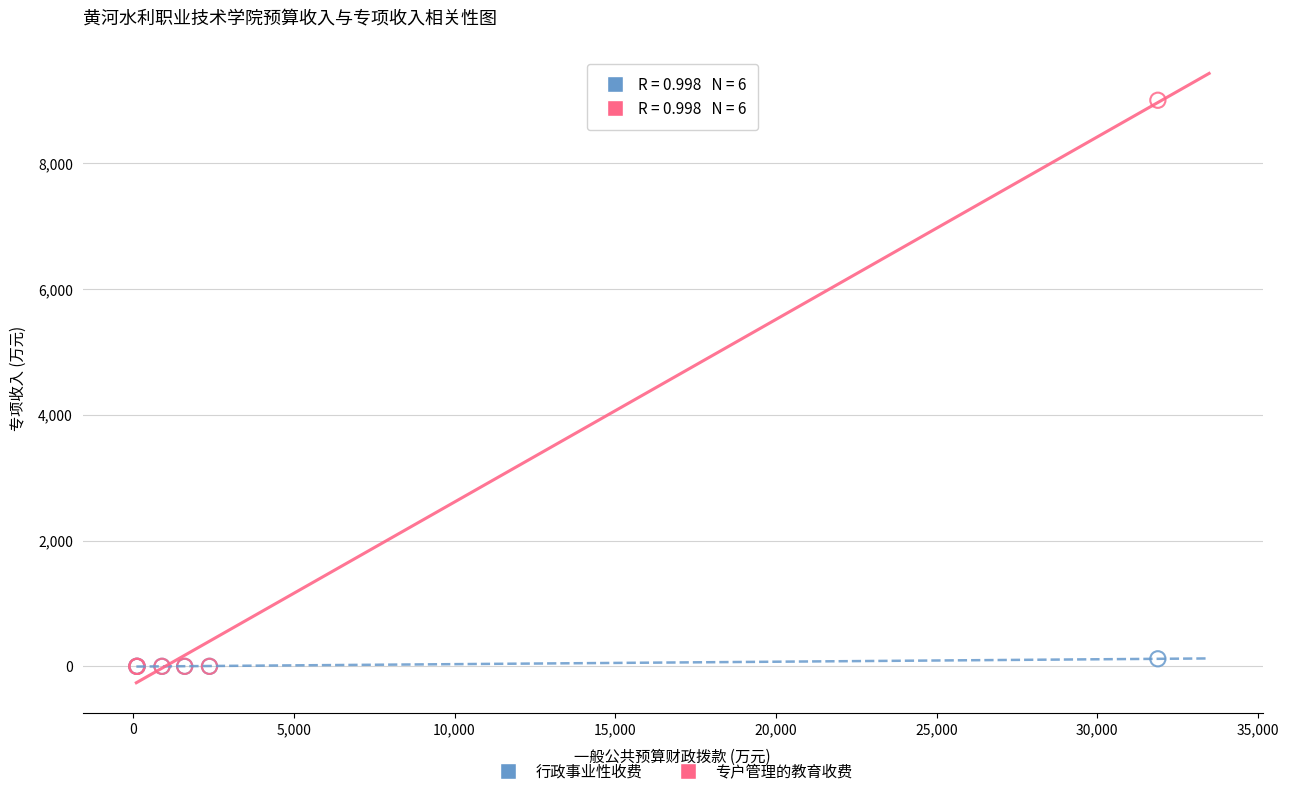

What are all the series names shown in the legend?

行政事业性收费, 专户管理的教育收费